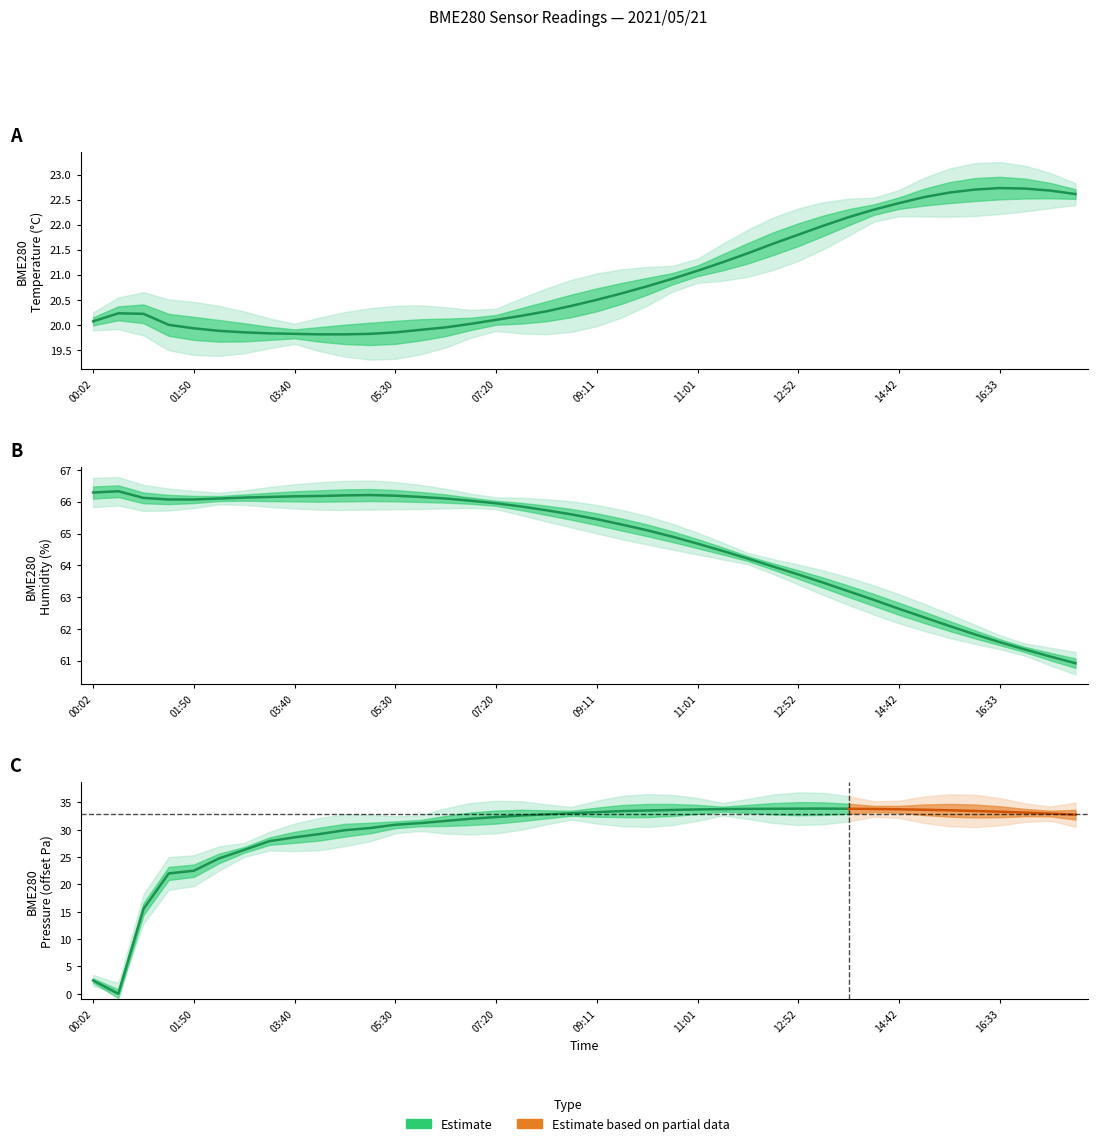

True or false: BME280_humidity has a value of 31.9 at 17:56.

False